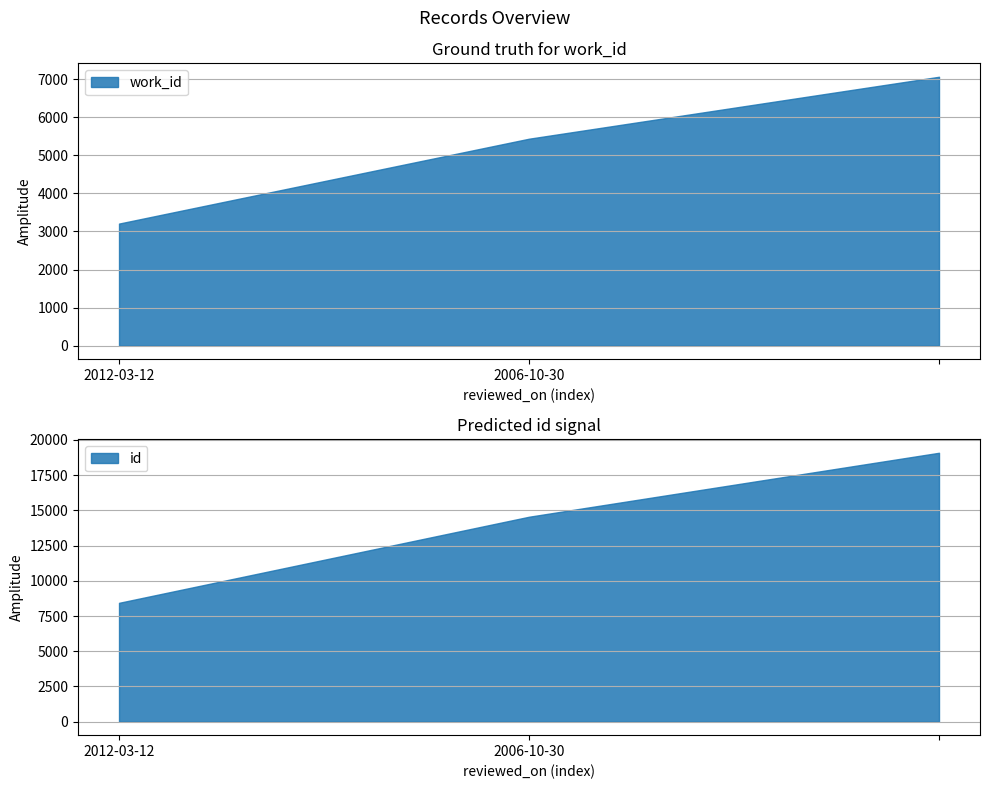

What is the approximate value of id at 2006-10-30?

14544